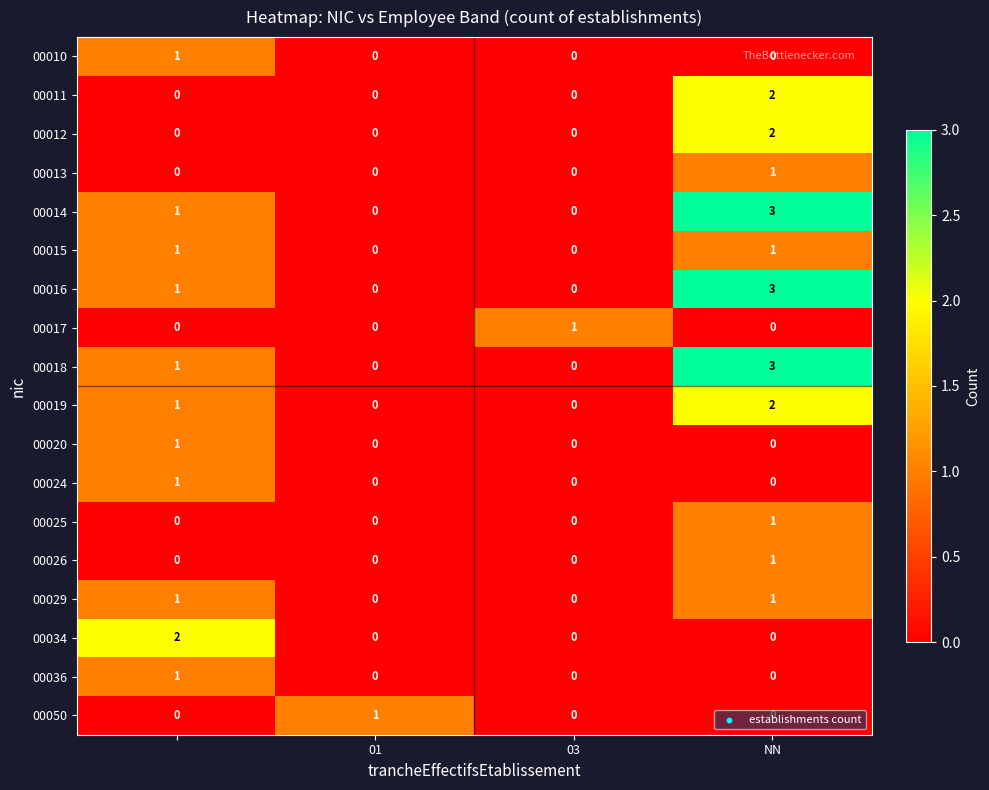

At how many categories does at least one series exceed 0?

4